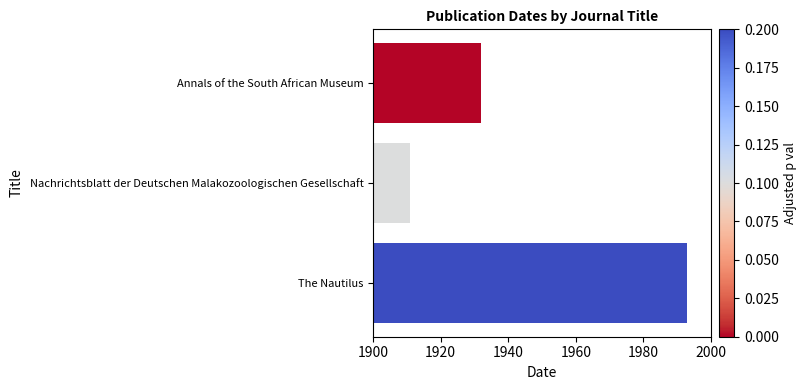

What is the average value?

1945